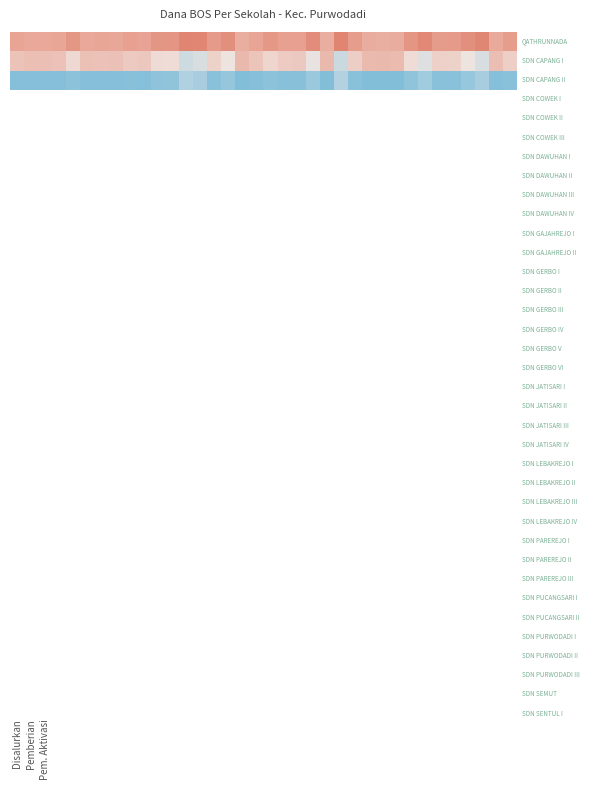

Reading left to right, extract all data points from this chart.

QATHRUNNADA: 0.9	0.9	0.9	0.9	1.1	0.9	0.9	0.9	1.0	1.0	1.2	1.2	1.4	1.4	1.1	1.2	0.8	0.9	1.1	1.0	1.0	1.3	0.8	1.4	1.0	0.8	0.8	0.8	1.2	1.3	1.1	1.1	1.2	1.4	0.8	1.0
SDN CAPANG I: 0.5	0.5	0.5	0.5	0.2	0.5	0.5	0.5	0.4	0.4	0.1	0.1	-0.5	-0.3	0.3	-0.0	0.6	0.5	0.2	0.4	0.4	-0.1	0.6	-0.5	0.3	0.6	0.6	0.6	0.1	-0.3	0.3	0.3	-0.0	-0.3	0.6	0.3
SDN CAPANG II: -1.4	-1.4	-1.4	-1.4	-1.3	-1.4	-1.4	-1.4	-1.4	-1.4	-1.3	-1.3	-0.9	-1.0	-1.3	-1.2	-1.4	-1.4	-1.3	-1.4	-1.4	-1.2	-1.4	-0.9	-1.4	-1.4	-1.4	-1.4	-1.3	-1.1	-1.3	-1.3	-1.2	-1.0	-1.4	-1.3